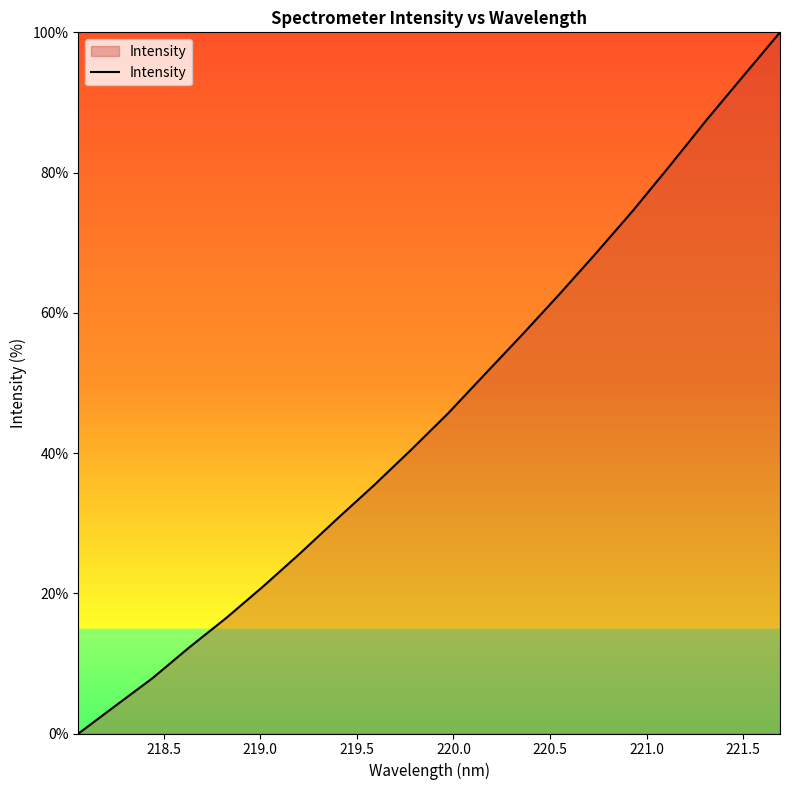

Count the number of data series in this chart.

1